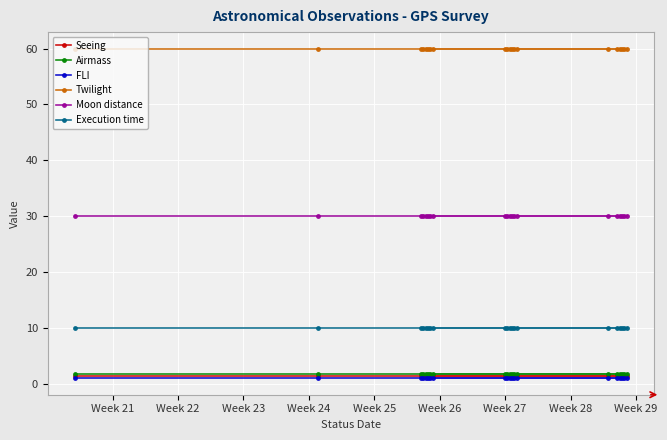

At how many categories does at least one series exceed 37?

20